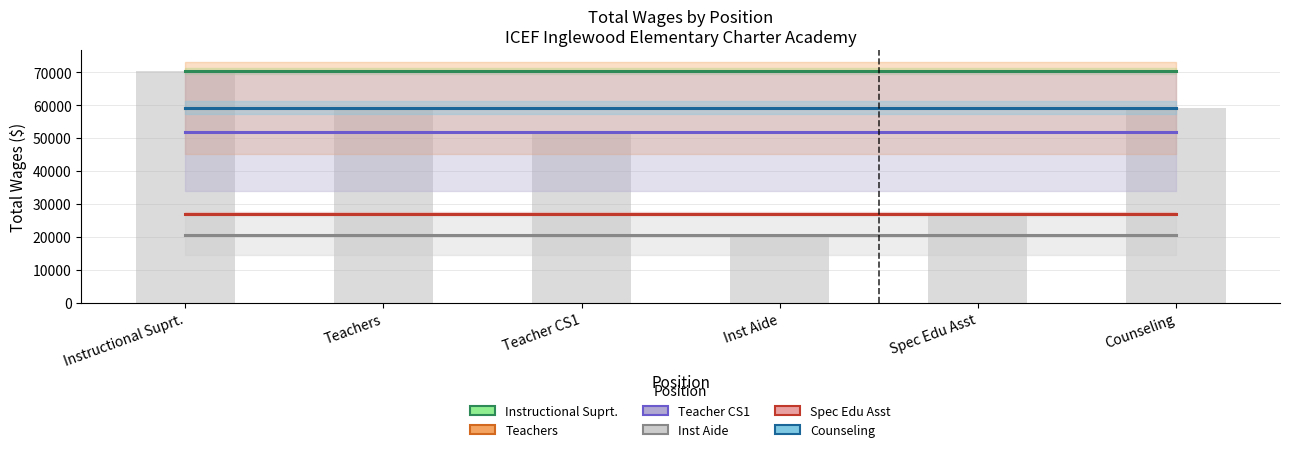

Read the Teachers value at Spec Edu Asst.

59082.6